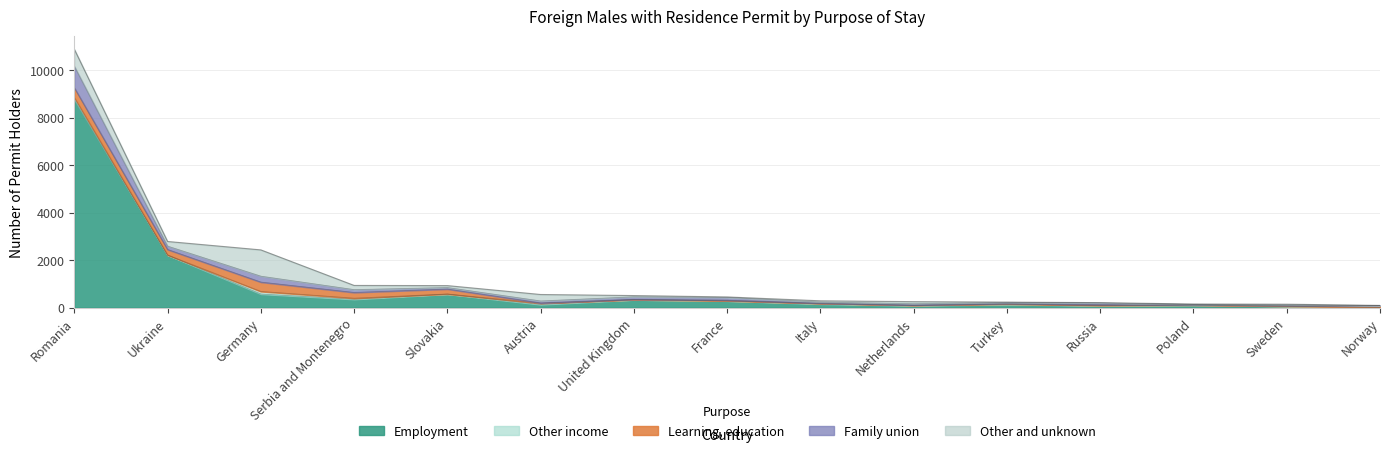

How many lines are shown in the chart?

5